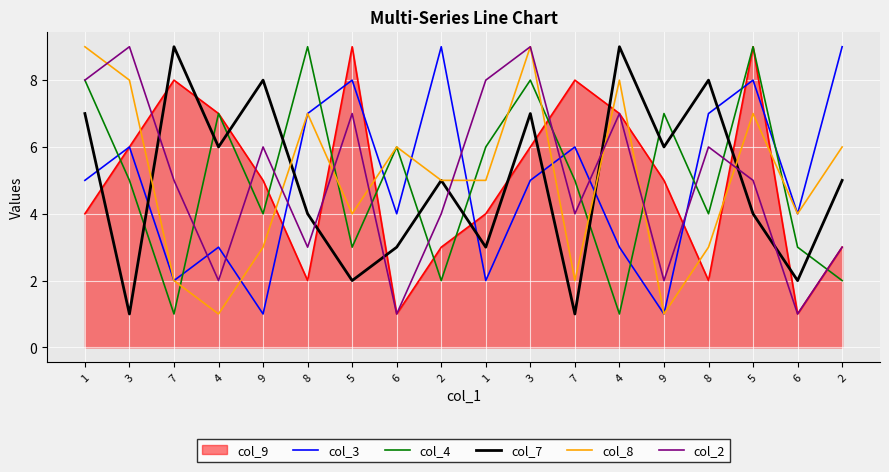

At which label does col_3 first exceed 5?

3